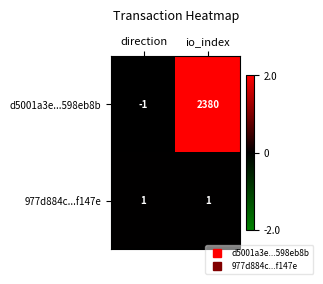

At which label does d5001a3e...598eb8b reach its minimum?

direction